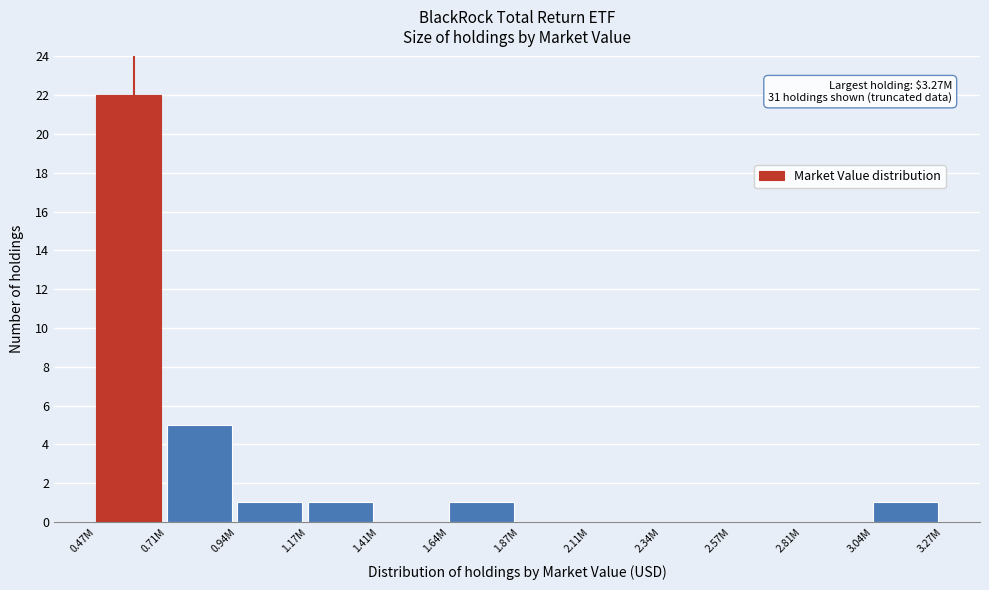

Reading left to right, extract all data points from this chart.

0.47M=22	0.71M=5	0.94M=1	1.17M=1	1.41M=0	1.64M=1	1.87M=0	2.11M=0	2.34M=0	2.57M=0	2.81M=0	3.04M=1